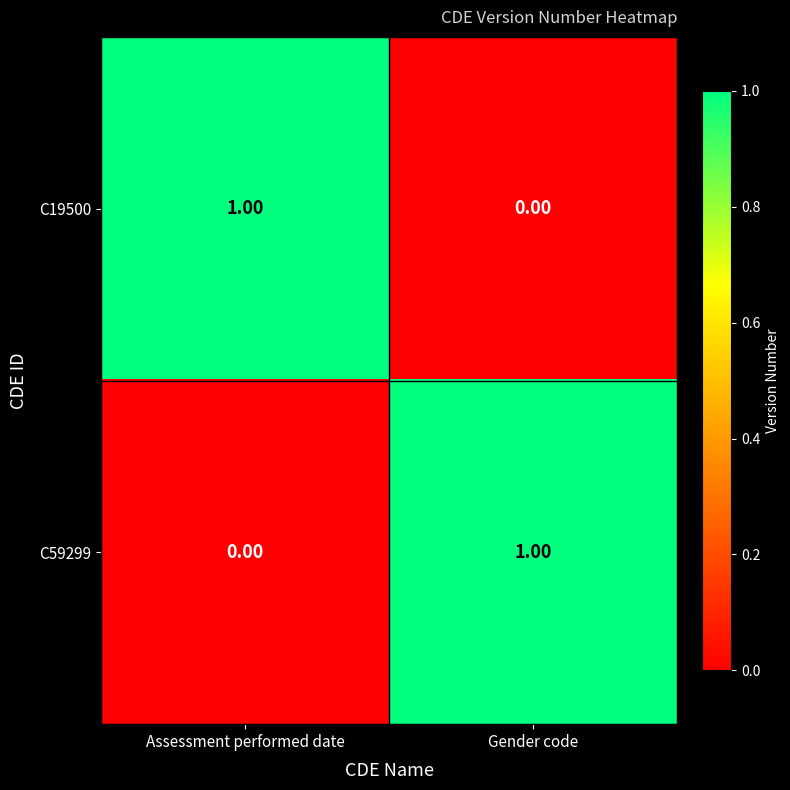

Is the value of C19500 at Gender code greater than the value of C59299 at Gender code?

No